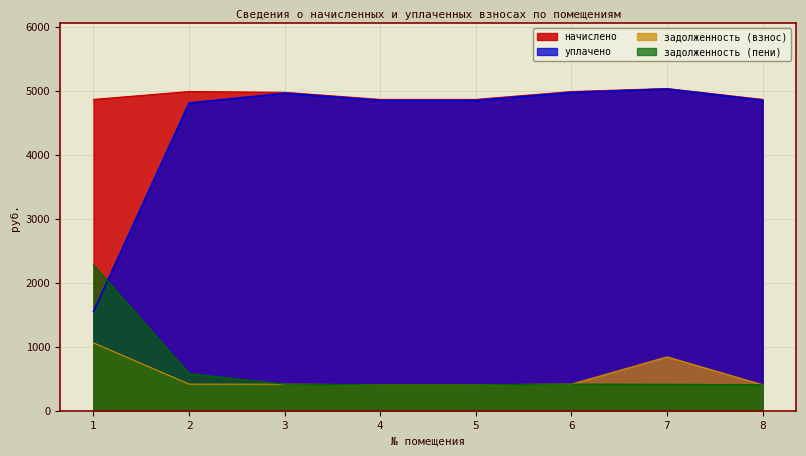

What is the average value of the уплачено series?

4481.8